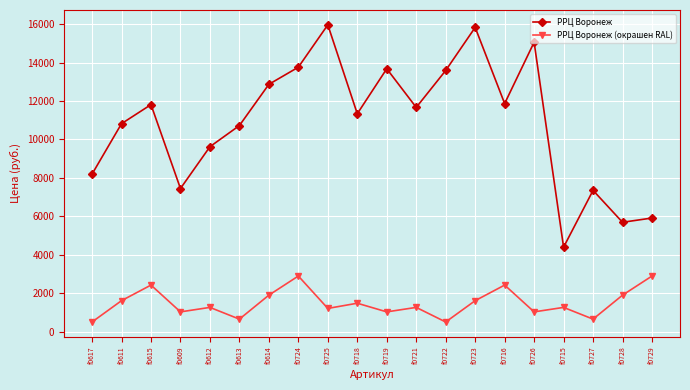

The value of РРЦ Воронеж at f0614 is 22554. True or false?

False